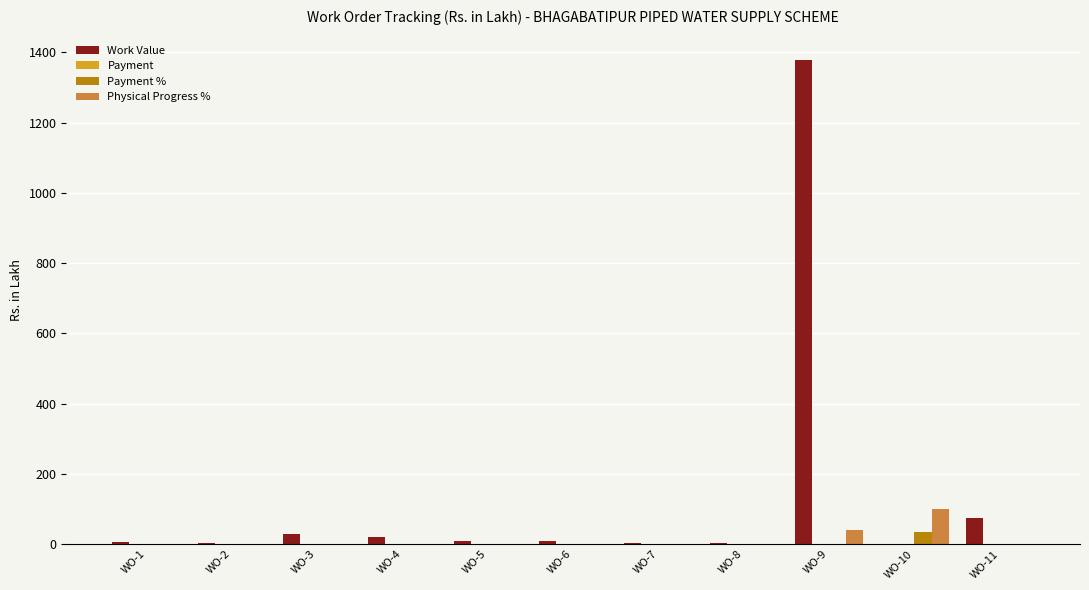

At which category does the chart reach its peak across all series?

WO-9